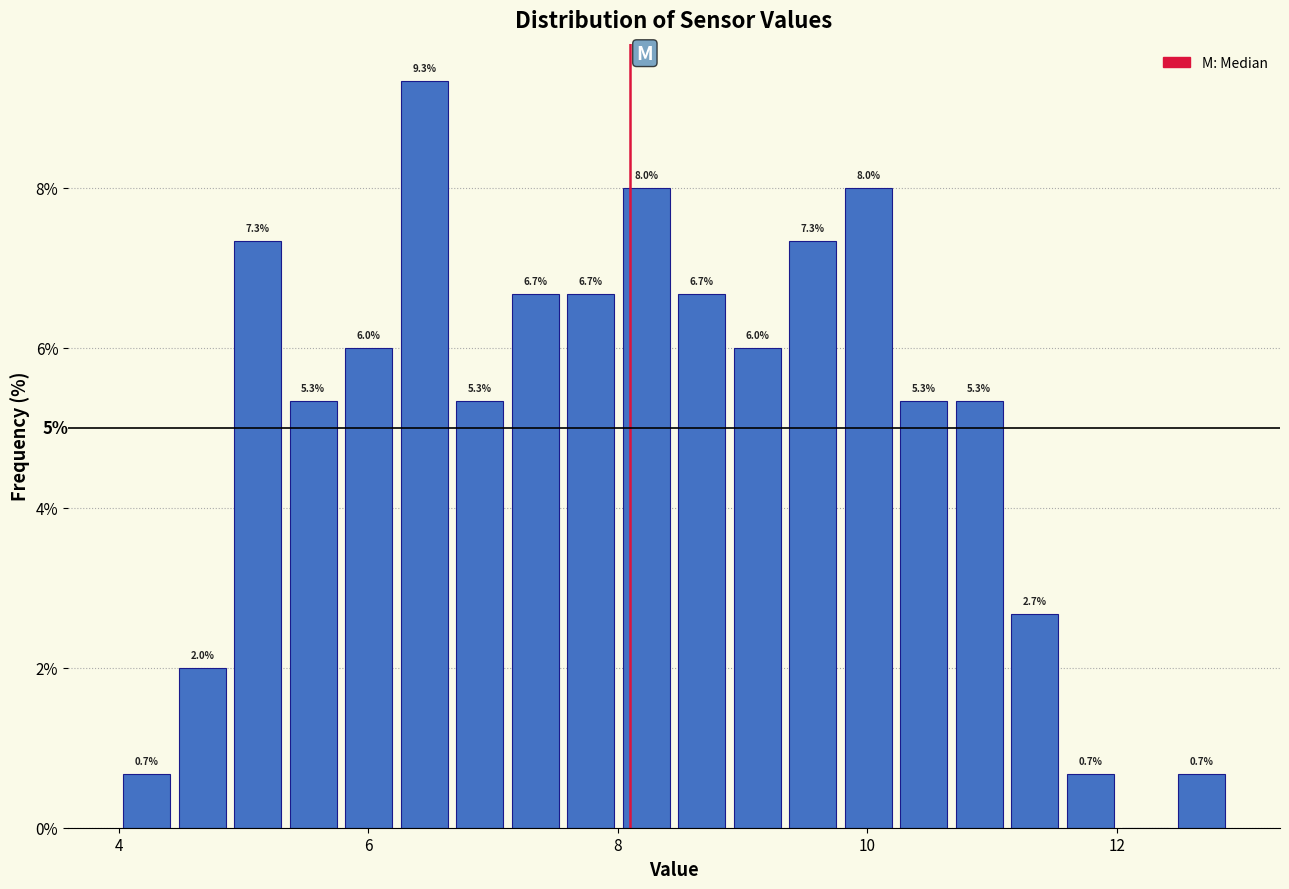

Around what value on the x-axis is the tallest bar? Give the approximate position of its centre, as read against the axis.

6.4